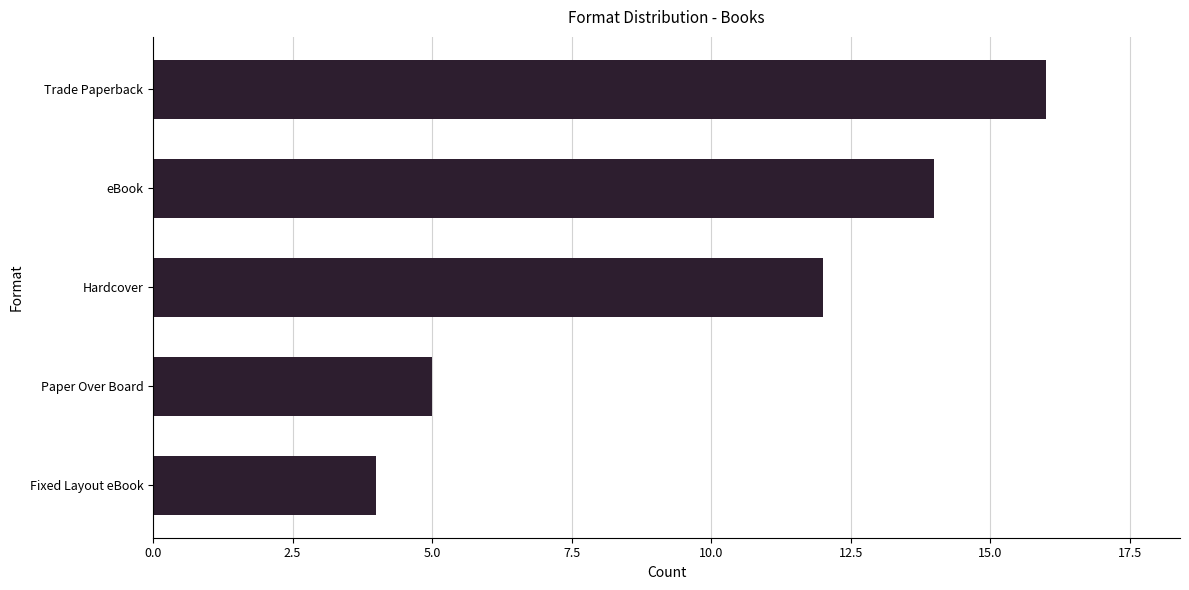

What is the change in value from Trade Paperback to Paper Over Board?

-11